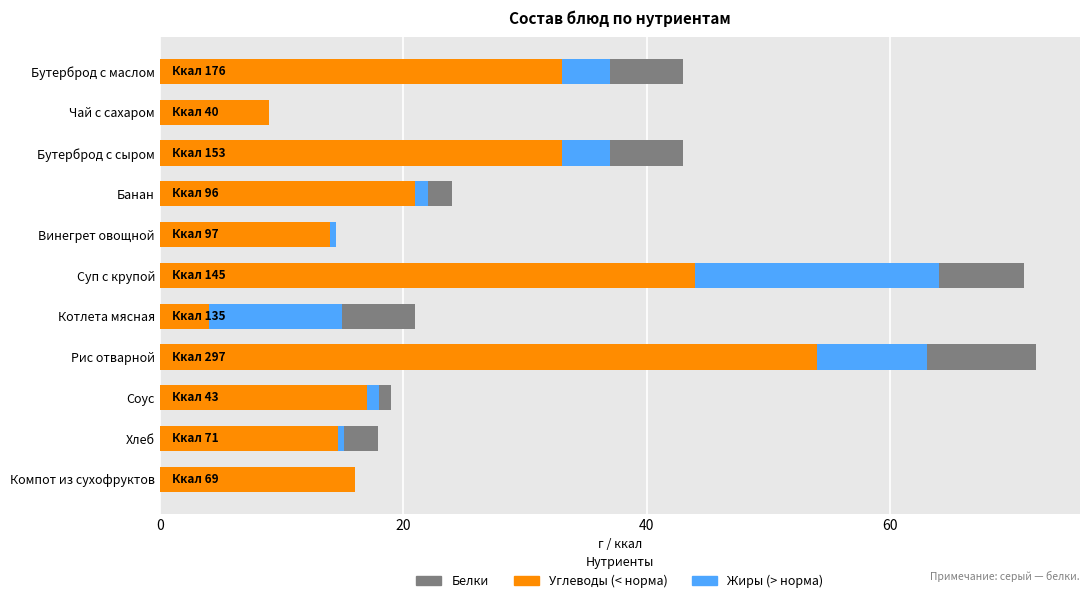

What is the total value across all series at Чай с сахаром?

9.0